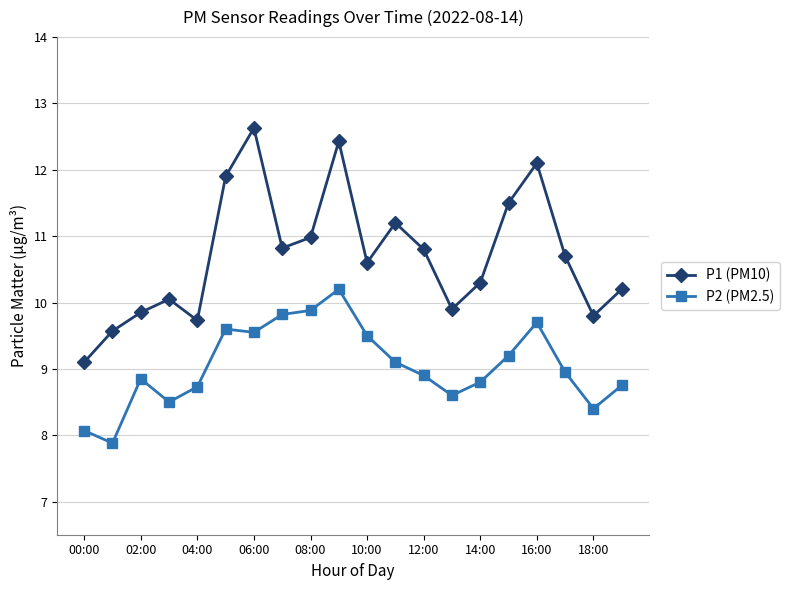

What is the lowest value of the P2 (PM2.5) series?

7.9